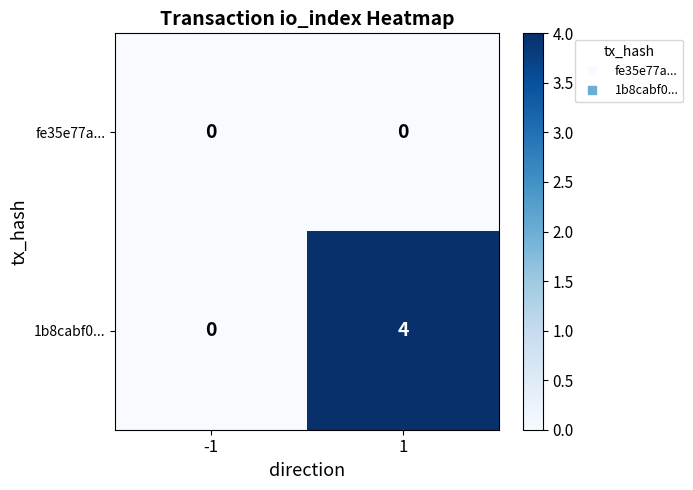

Which series has the largest total across all categories?

1b8cabf0...